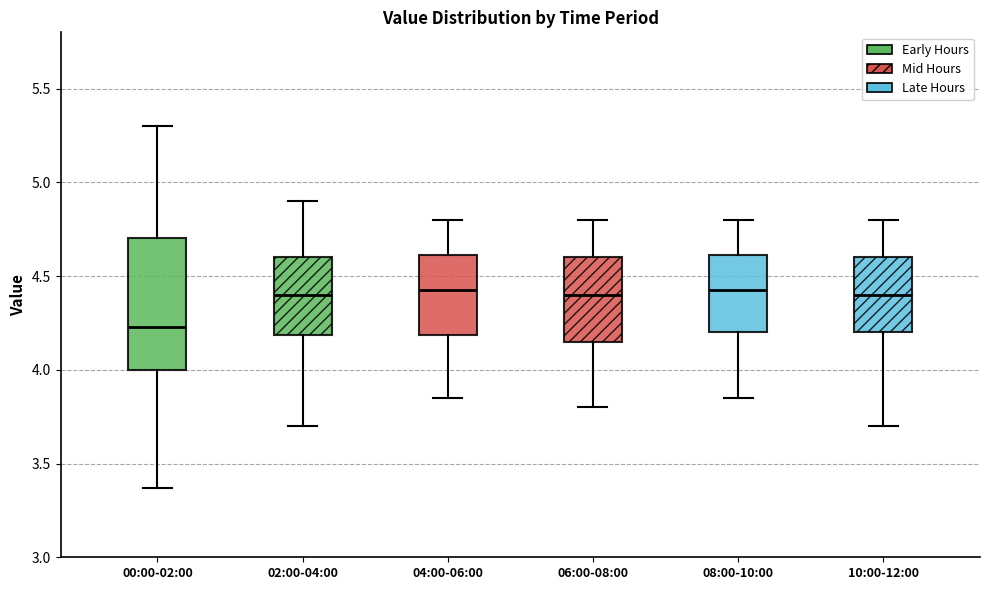

Reading left to right, read every box against the y-axis: the position of its median line, the range the box covers, and the ends of its whiskers. The values are not printed on the chart, so give them approximately, as read against the axis.

00:00-02:00: median 4.25, box 4.00 to 4.70, whiskers 3.35 to 5.30
02:00-04:00: median 4.40, box 4.20 to 4.60, whiskers 3.70 to 4.90
04:00-06:00: median 4.45, box 4.20 to 4.60, whiskers 3.85 to 4.80
06:00-08:00: median 4.40, box 4.15 to 4.60, whiskers 3.80 to 4.80
08:00-10:00: median 4.45, box 4.20 to 4.60, whiskers 3.85 to 4.80
10:00-12:00: median 4.40, box 4.20 to 4.60, whiskers 3.70 to 4.80